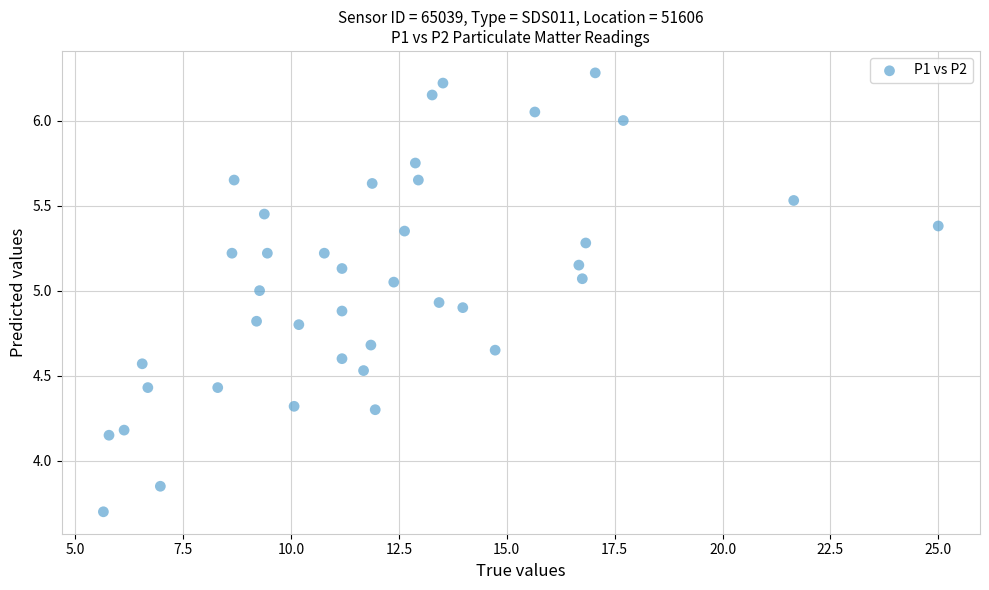

What is the range of X values (max minus min)?

19.4